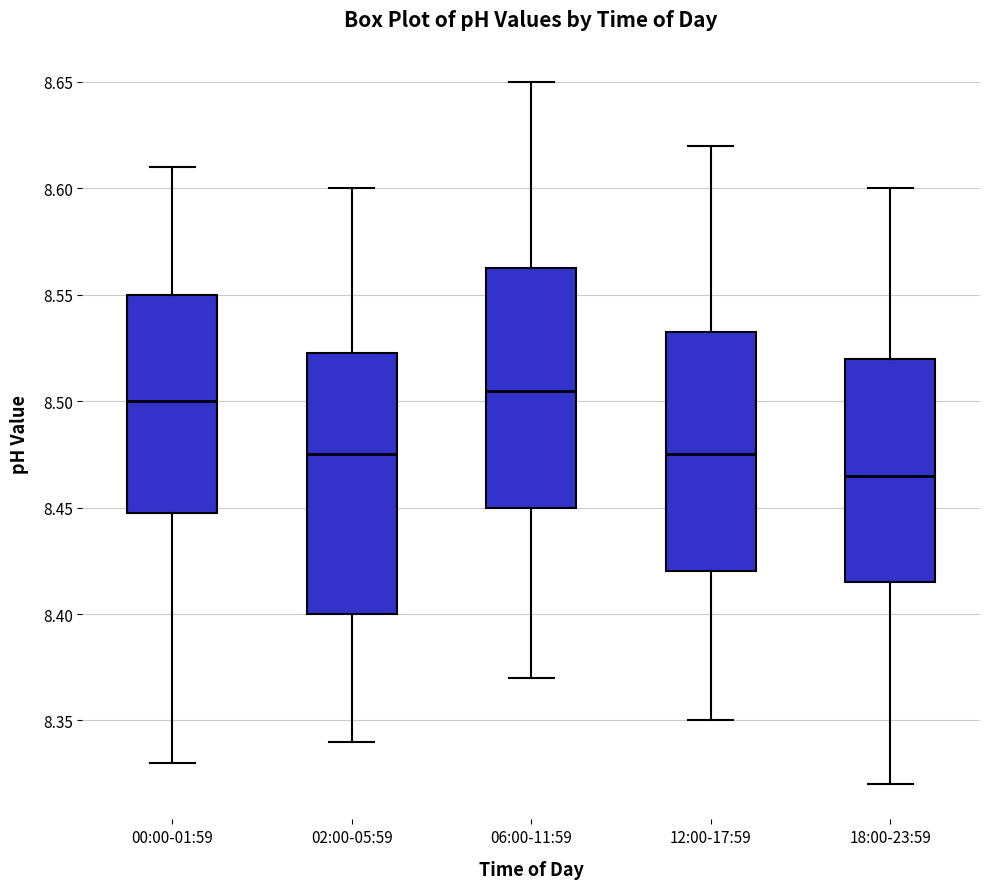

Where does the median line of the box for 18:00-23:59 sit on the y-axis? The values are not printed on the chart, so give them approximately, as read against the axis.

8.465